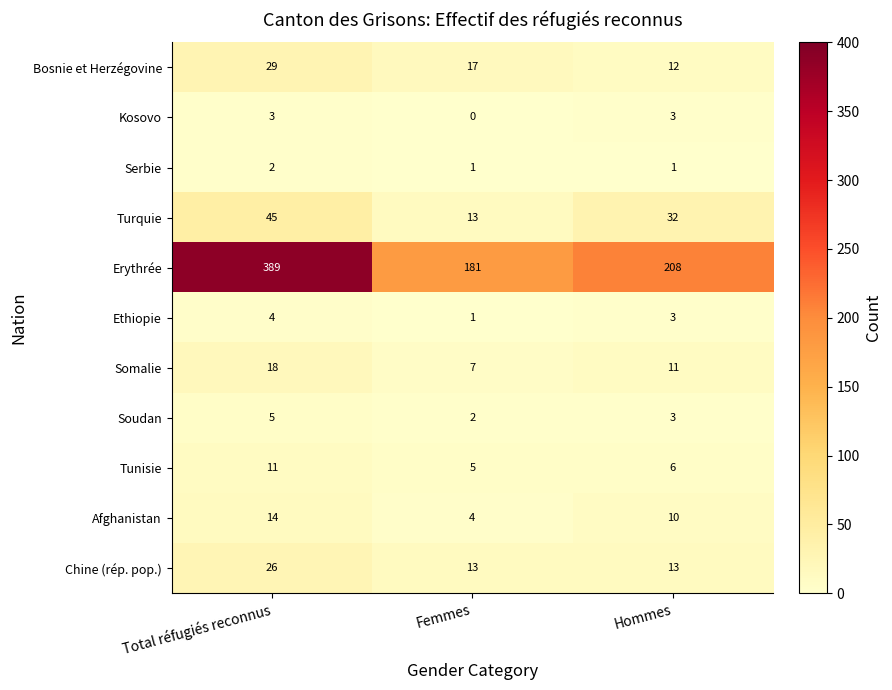

At which category is the sum across all series the highest?

Total réfugiés reconnus